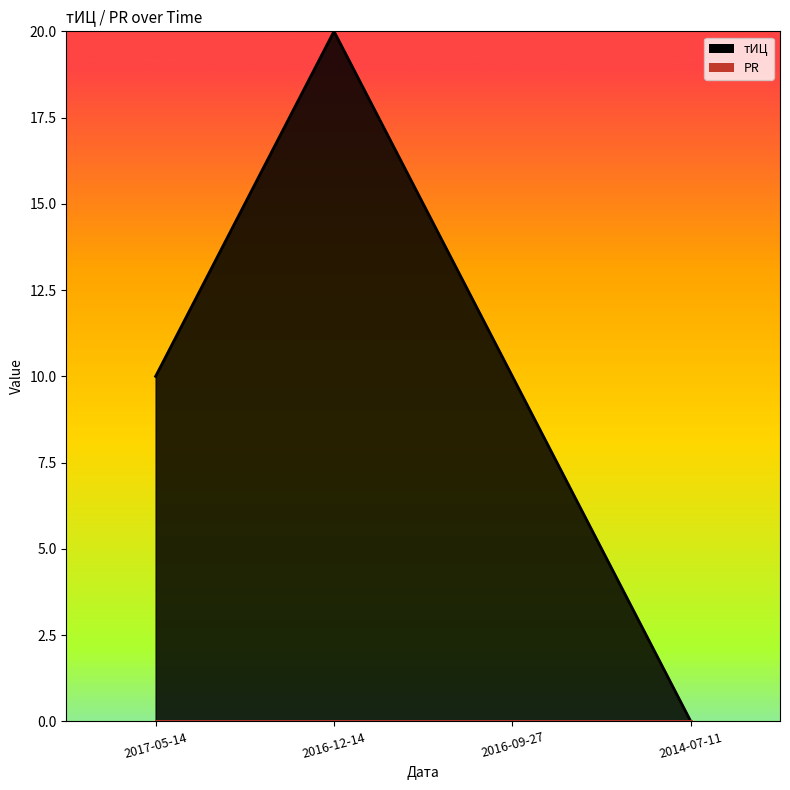

True or false: тИЦ_line has a value of 10 at 2016-09-27.

True